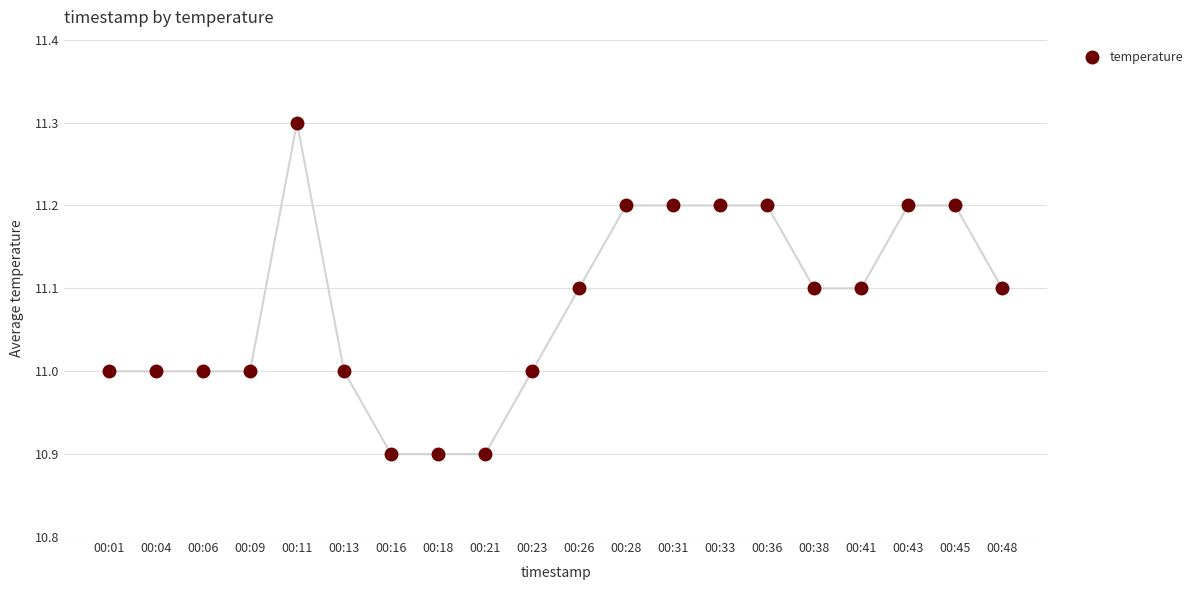

How many data points does each series have?

20